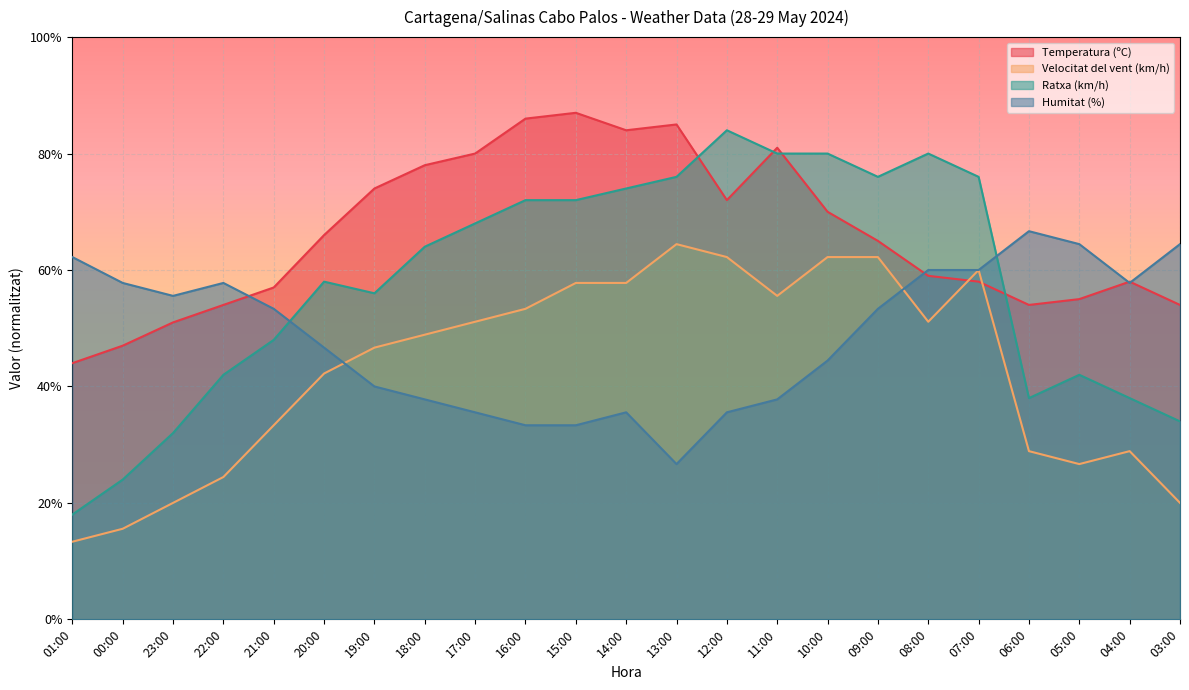

What position from the right is 22:00?

20